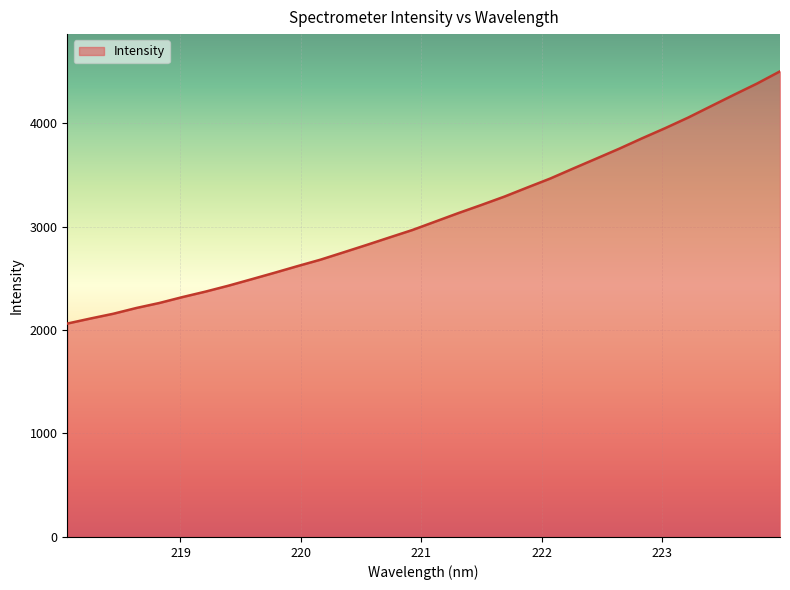

What is the minimum value shown in the chart?

2062.2